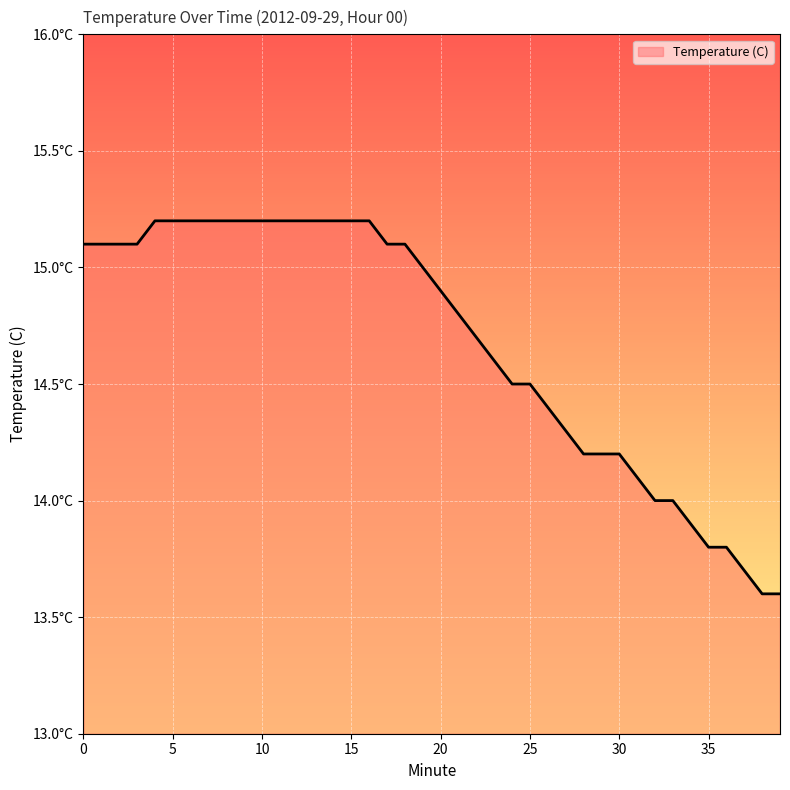

Does the chart display data point markers on the line(s)?

No